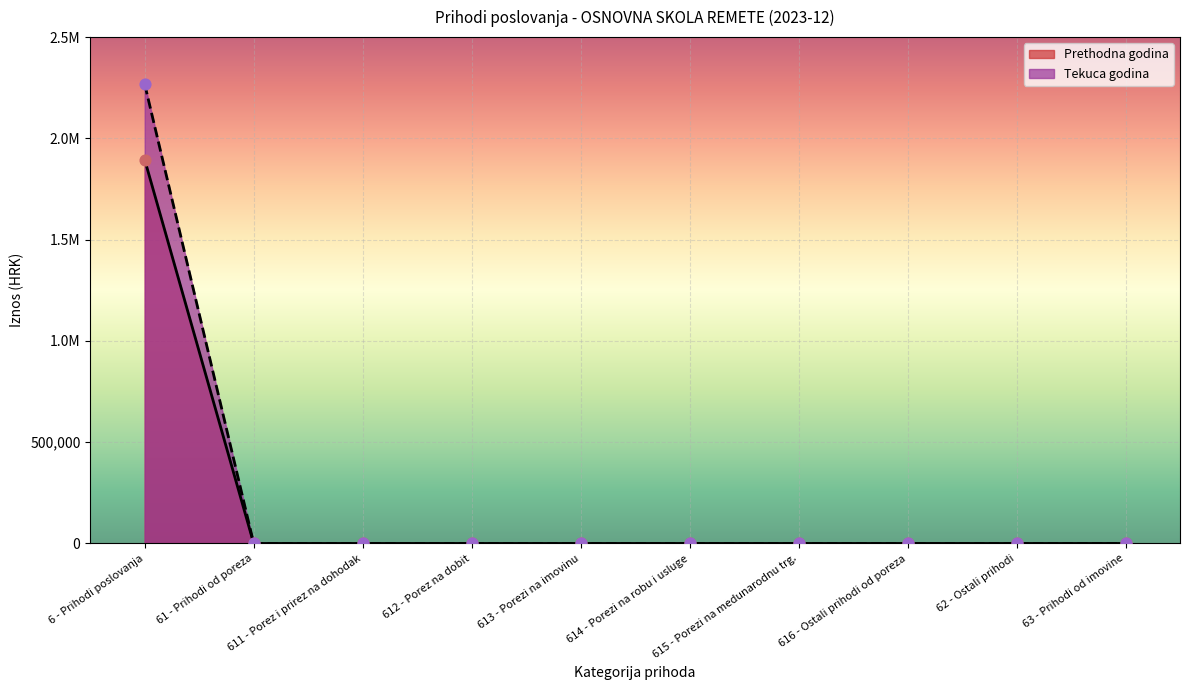

Which series has the widest spread of Y values?

Ostvareno u izvještajnom razdoblju tekuće godine